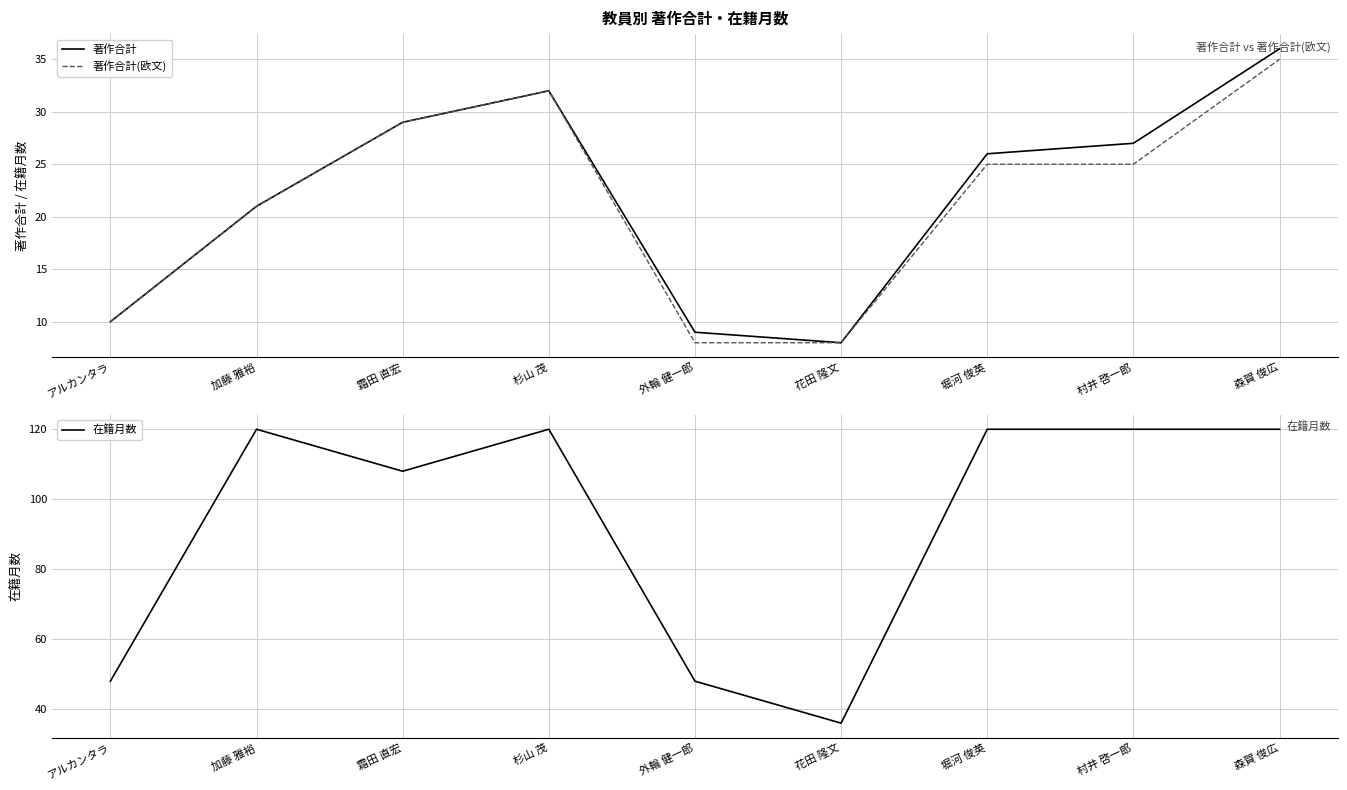

What is the value of the 著作合計 point at the 1st from the left?

10